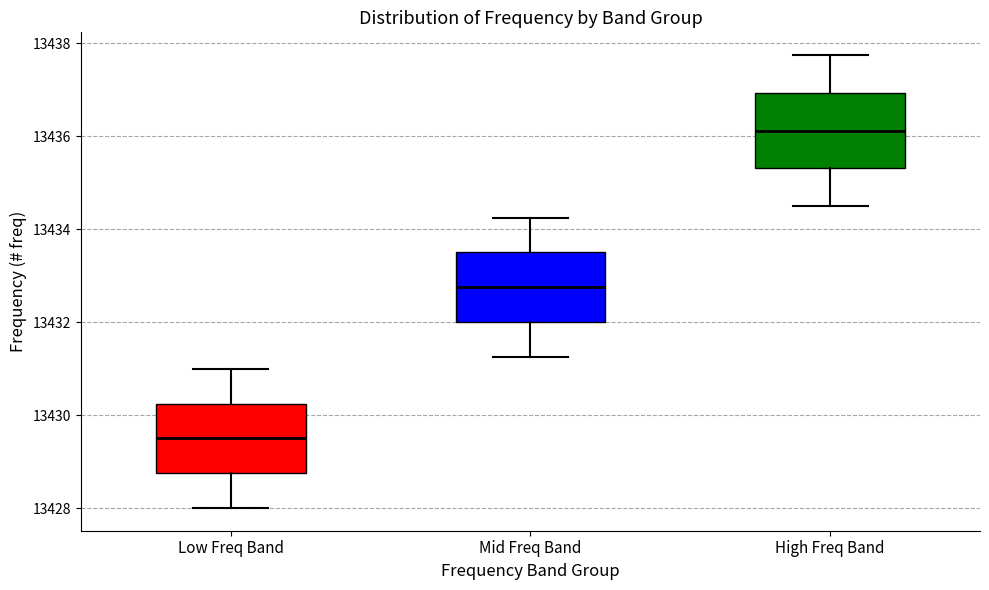

Reading left to right, transcribe this box plot: for each box, give where its median line is, the range the box spans, and where its two whiskers end, as read against the y-axis. The values are not printed on the chart, so give them approximately, as read against the axis.

Low Freq Band: median 13429.6, box 13428.8 to 13430.2, whiskers 13428.0 to 13431.0
Mid Freq Band: median 13432.8, box 13432.0 to 13433.6, whiskers 13431.2 to 13434.2
High Freq Band: median 13436.2, box 13435.4 to 13437.0, whiskers 13434.6 to 13437.8